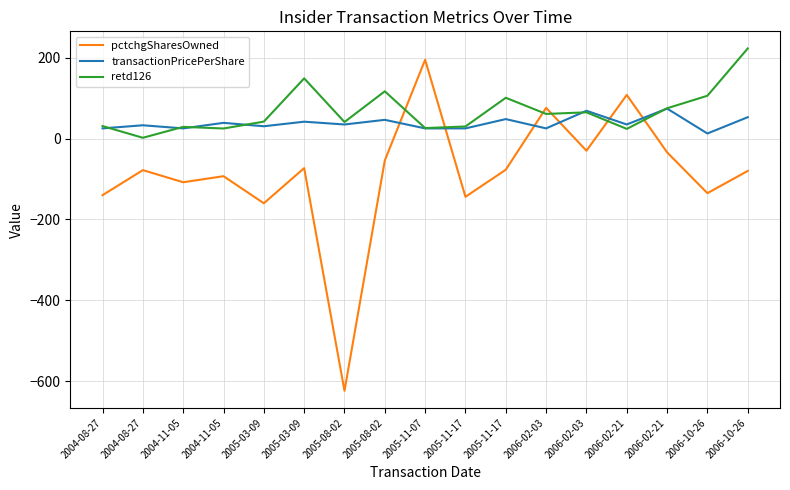

What is the maximum value for retd126?

223.0